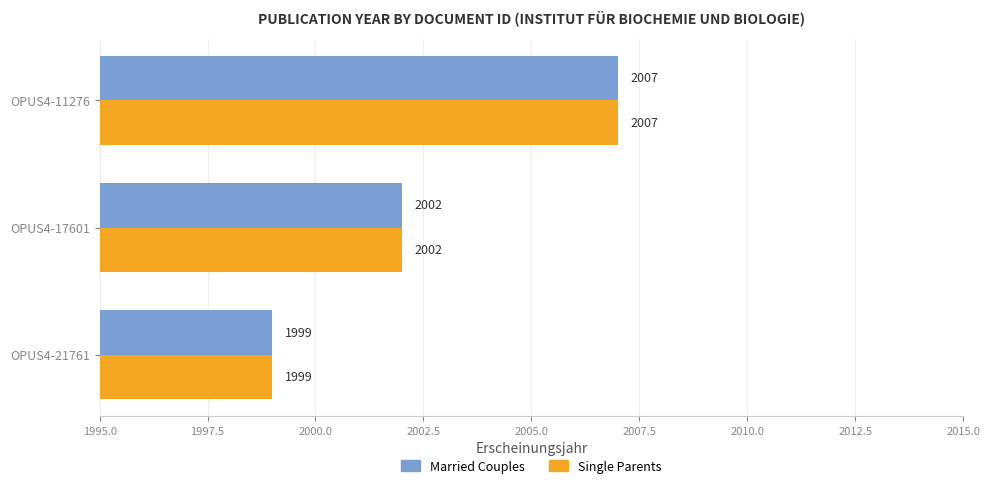

How many categories are shown in the chart?

3